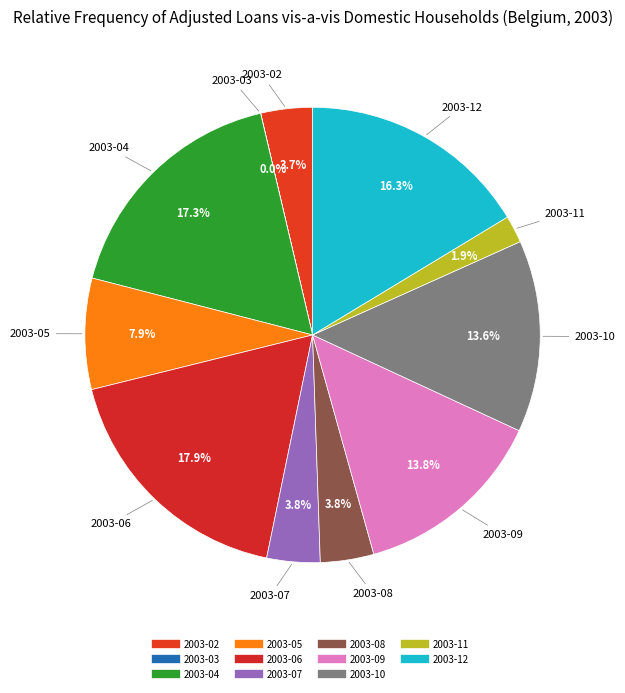

Does any single category account for the majority?

No